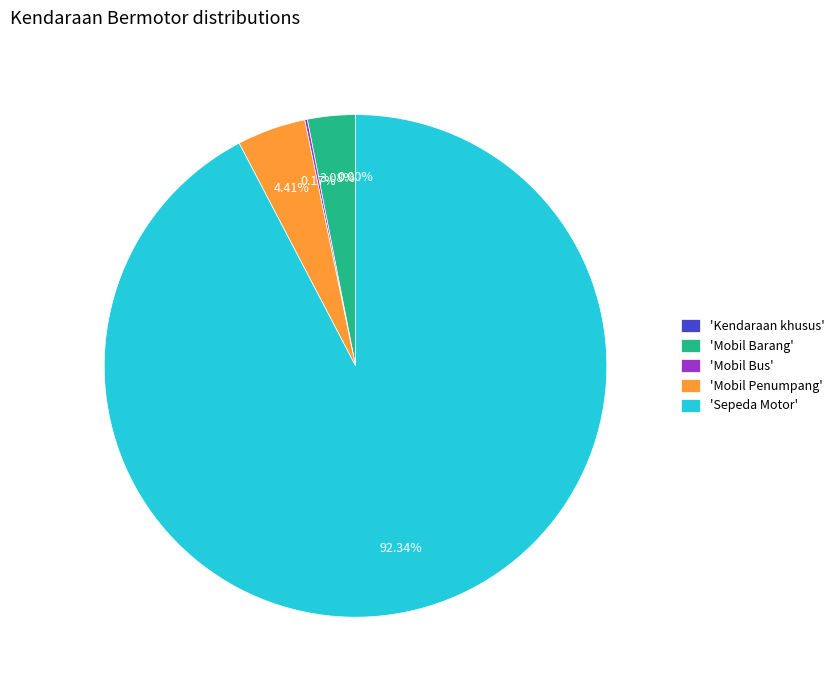

Which slice is the largest?

'Sepeda Motor'